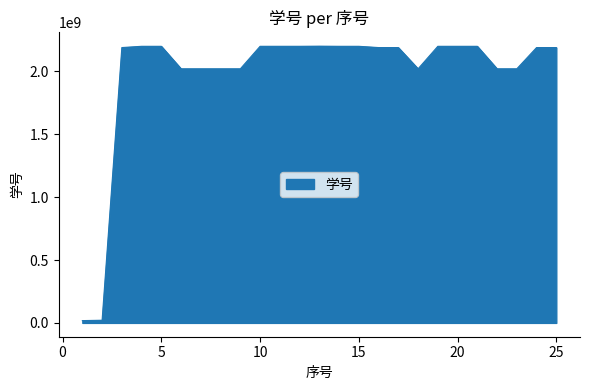

What is the maximum value shown in the chart?

2201320225